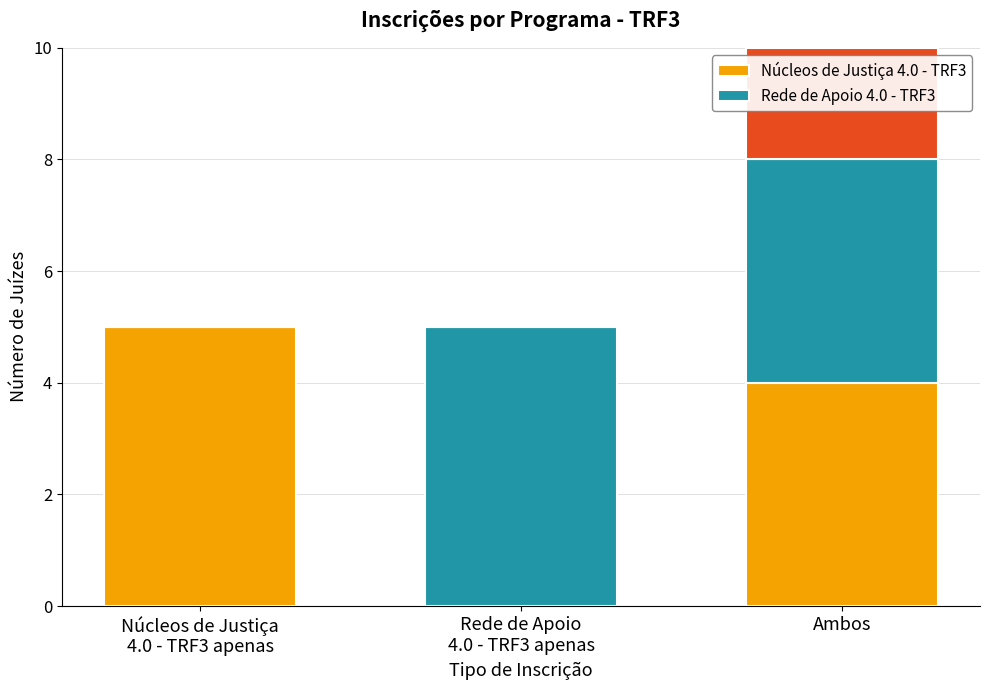

What position from the right is Rede de Apoio
4.0 - TRF3 apenas?

2